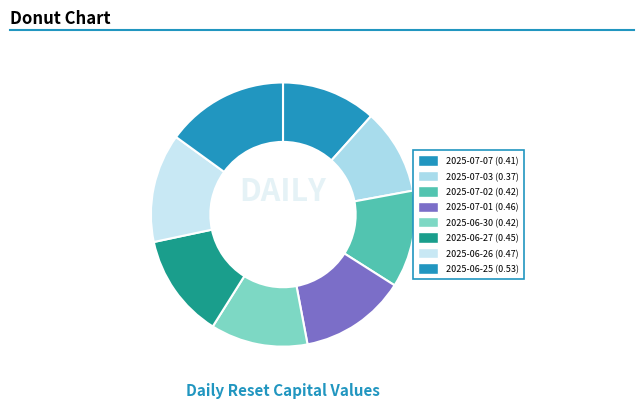

Which has a higher value, 2025-06-27 or 2025-06-26?

2025-06-26